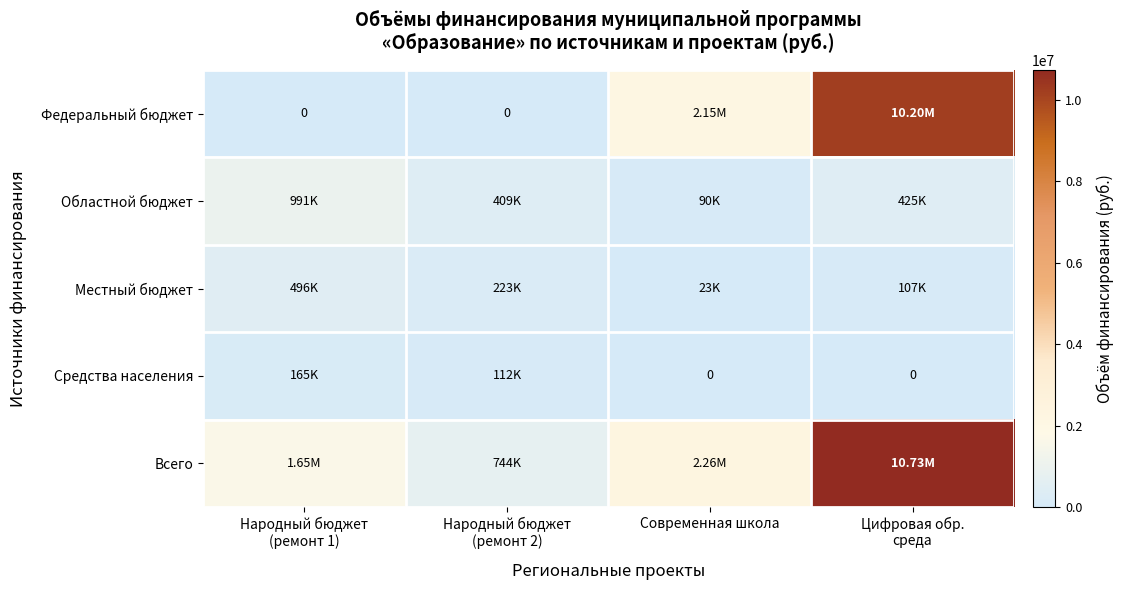

True or false: Местный бюджет has a value of 136745.5 at Народный бюджет (ремонт 2).

False